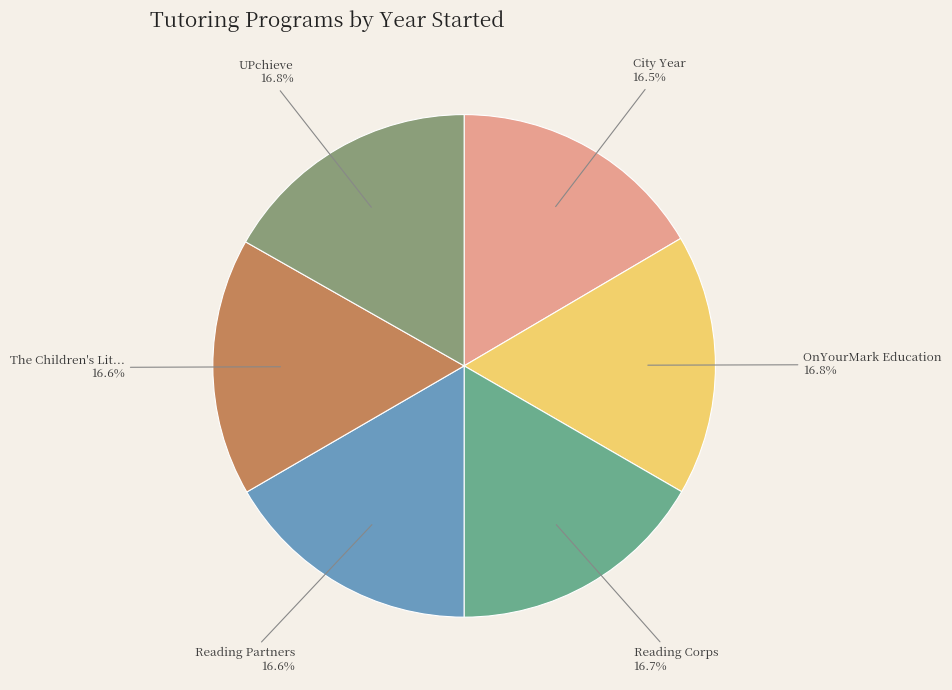

Does any single category account for the majority?

No